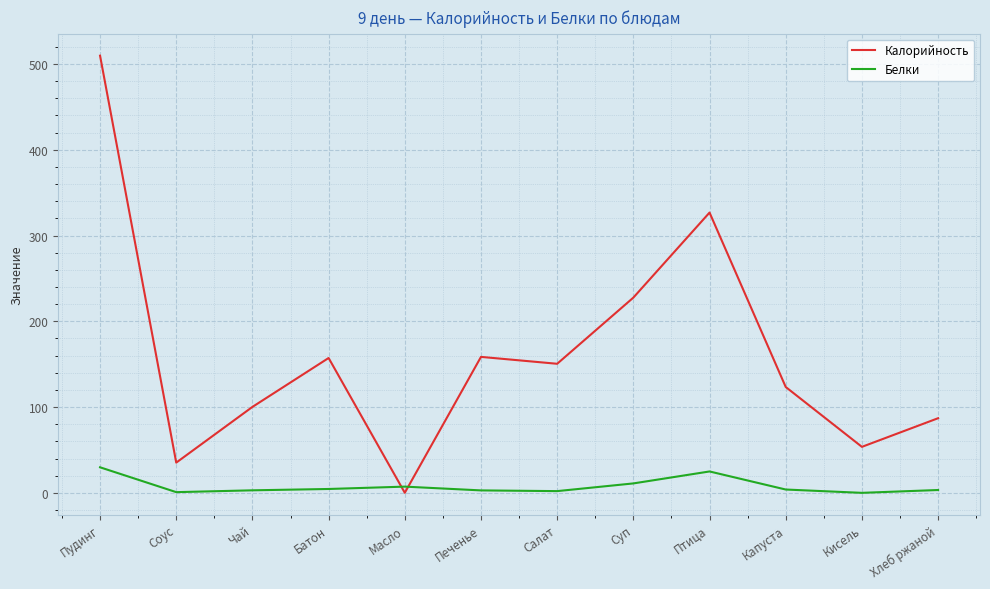

List the series in order of their peak value, highest first.

Калорийность, Белки